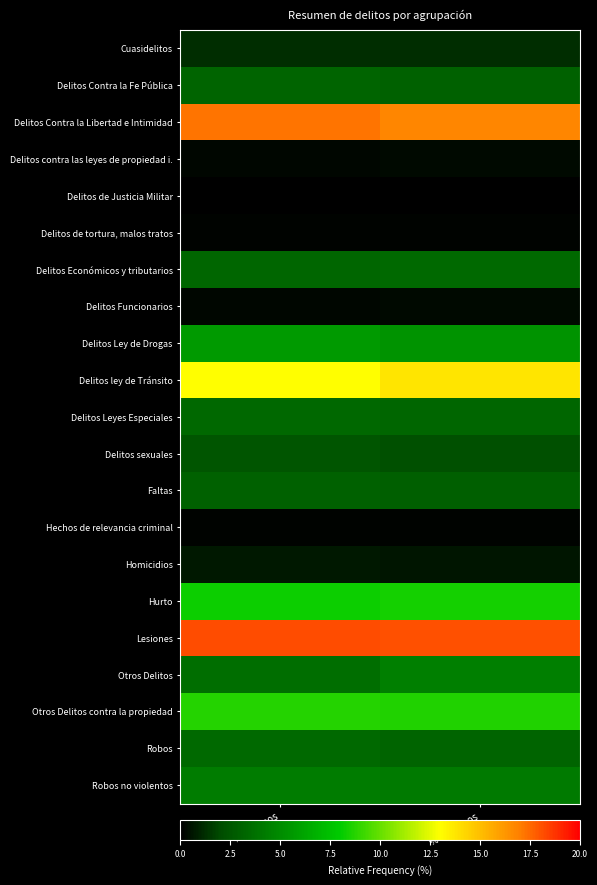

Reading left to right, transcribe all the data shown in this chart.

Cuasidelitos: % Ingresos=1.2	% Términos=1.2
Delitos Contra la Fe Pública: % Ingresos=3.1	% Términos=3.0
Delitos Contra la Libertad e Intimidad: % Ingresos=17.2	% Términos=16.7
Delitos contra las leyes de propiedad i.: % Ingresos=0.2	% Términos=0.2
Delitos de Justicia Militar: % Ingresos=0.0	% Términos=0.0
Delitos de tortura, malos tratos: % Ingresos=0.1	% Términos=0.1
Delitos Económicos y tributarios: % Ingresos=3.3	% Términos=3.4
Delitos Funcionarios: % Ingresos=0.2	% Términos=0.3
Delitos Ley de Drogas: % Ingresos=5.7	% Términos=5.3
Delitos ley de Tránsito: % Ingresos=13.0	% Términos=13.8
Delitos Leyes Especiales: % Ingresos=3.3	% Términos=3.3
Delitos sexuales: % Ingresos=2.5	% Términos=2.2
Faltas: % Ingresos=3.0	% Términos=2.9
Hechos de relevancia criminal: % Ingresos=0.1	% Términos=0.1
Homicidios: % Ingresos=0.7	% Términos=0.6
Hurto: % Ingresos=8.2	% Términos=8.4
Lesiones: % Ingresos=18.2	% Términos=18.1
Otros Delitos: % Ingresos=3.7	% Términos=4.4
Otros Delitos contra la propiedad: % Ingresos=8.7	% Términos=8.6
Robos: % Ingresos=3.4	% Términos=3.2
Robos no violentos: % Ingresos=4.2	% Términos=4.2